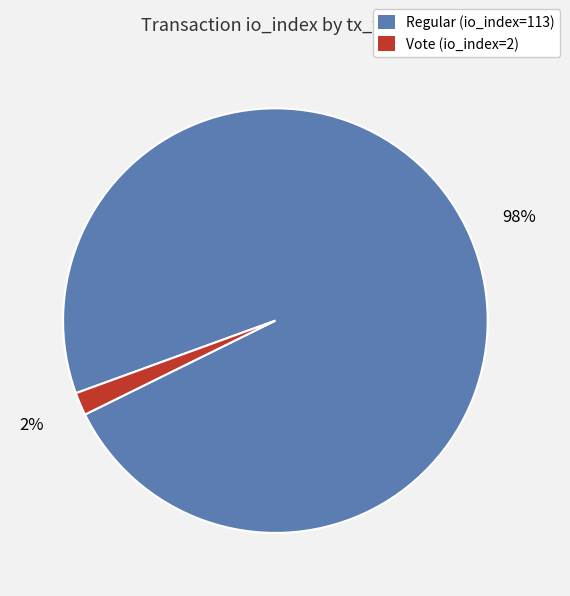

To the nearest percent, what is the average slice percentage?

50%